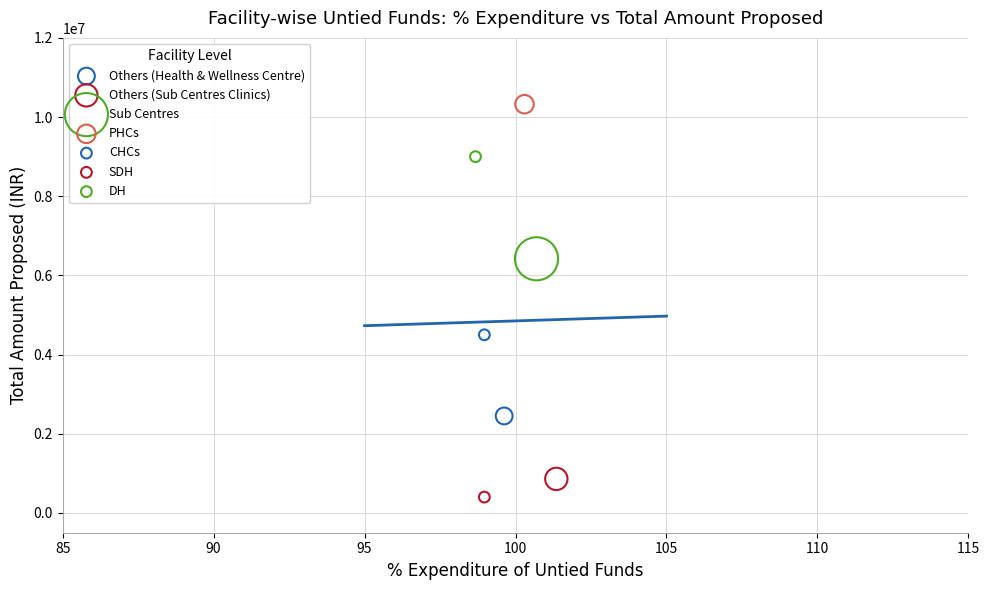

What are all the series names shown in the legend?

Others (Health & Wellness Centre), Others (Sub Centres Clinics), Sub Centres, PHCs, CHCs, SDH, DH